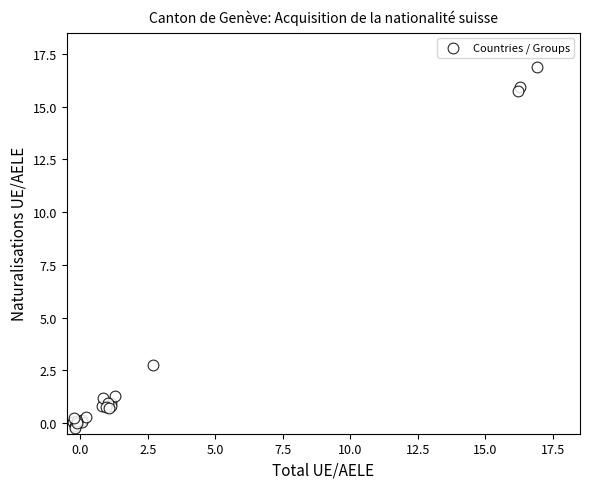

What Y value in the scatter plot is closest to 8?

2.7